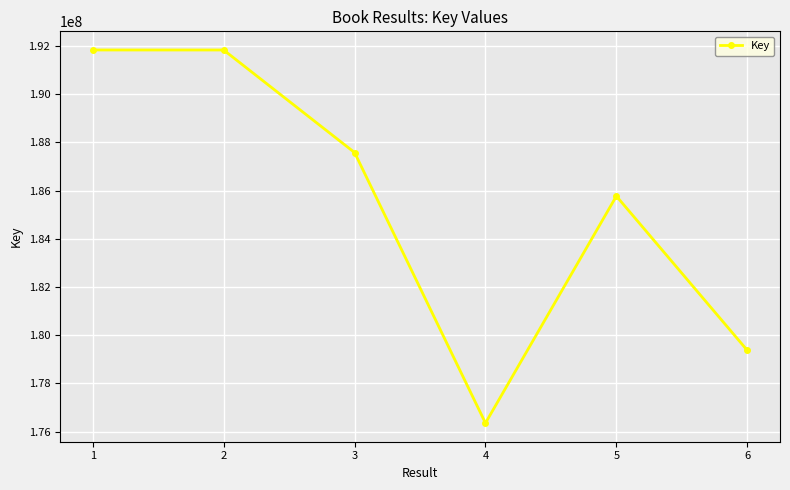

Approximately how many times larger is the value at 5 compared to 6?

1.0